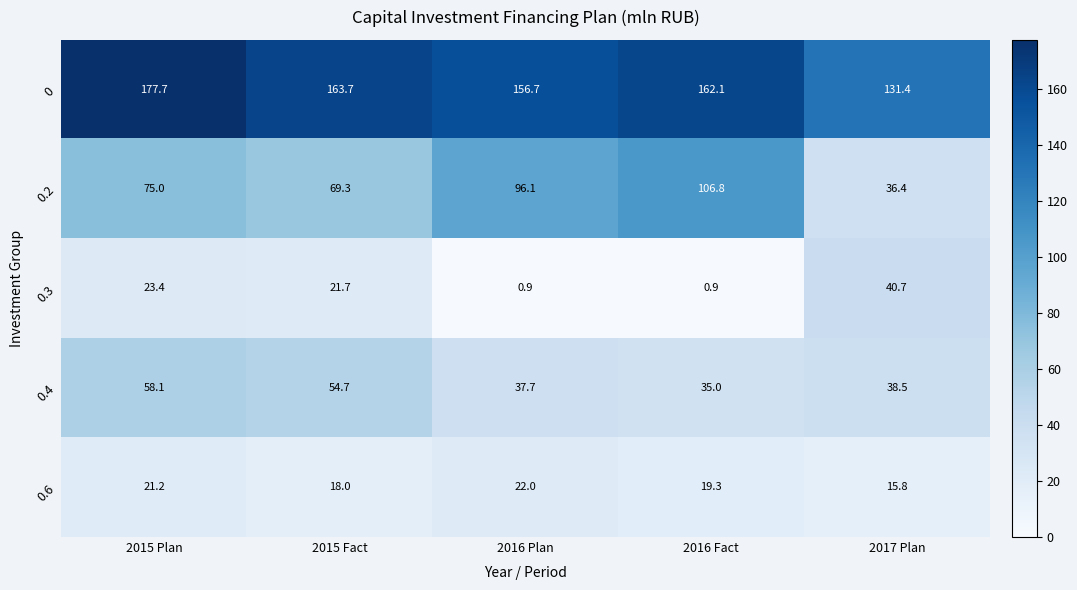

How many categories are shown in the chart?

5